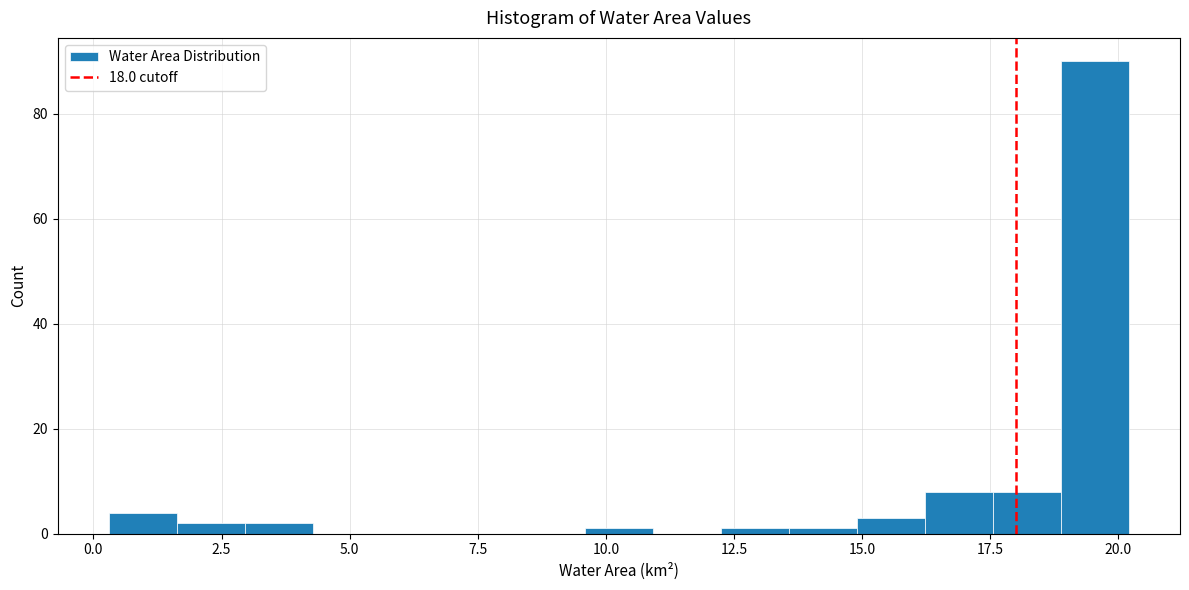

Read against the x-axis, roughly where is the centre of the tallest bar?

19.5